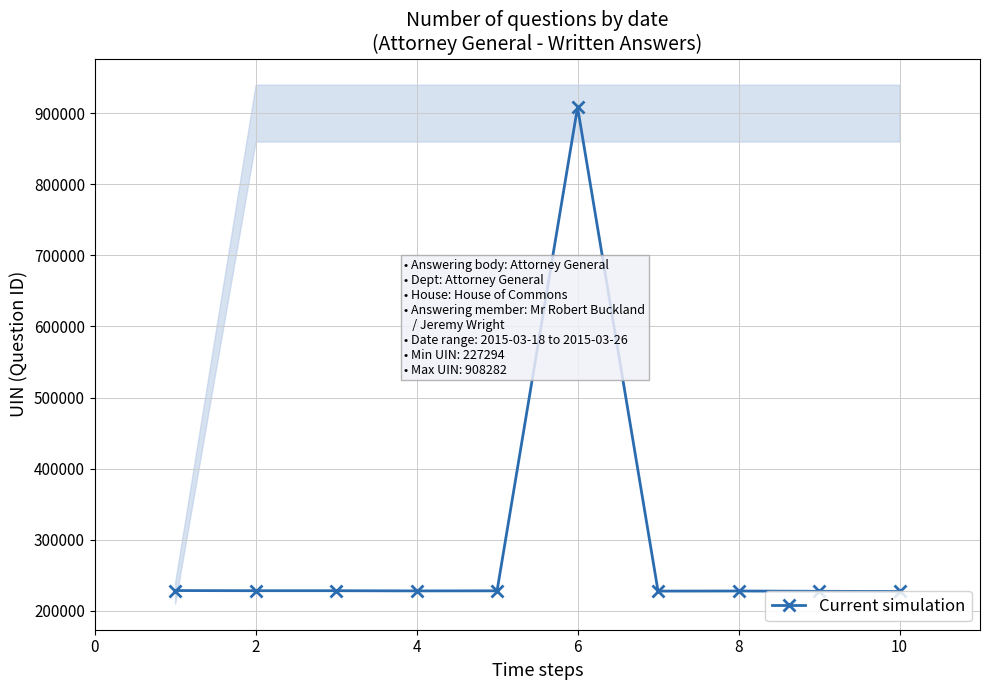

How many interior local valleys (lower than both neighbors) does the data have?

2